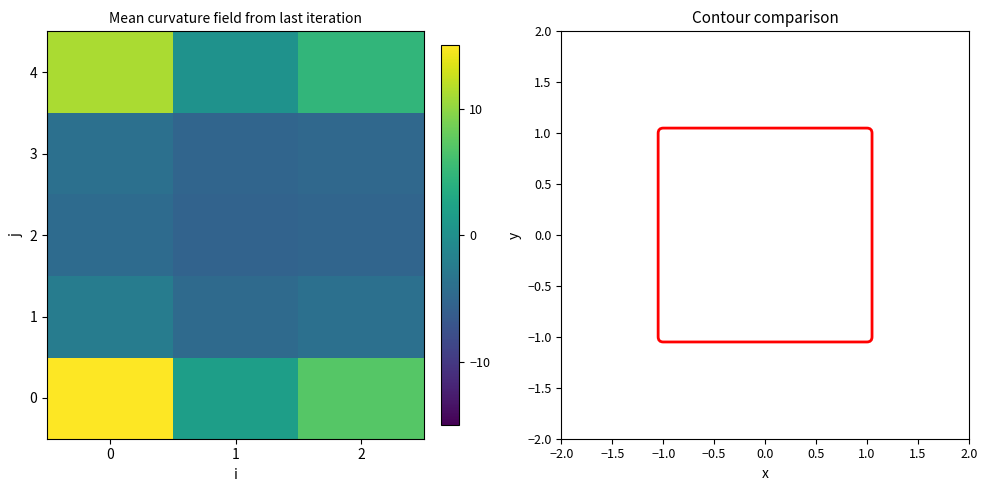

At 1, list the series in order from largest to smallest.

0, 4, 1, 3, 2